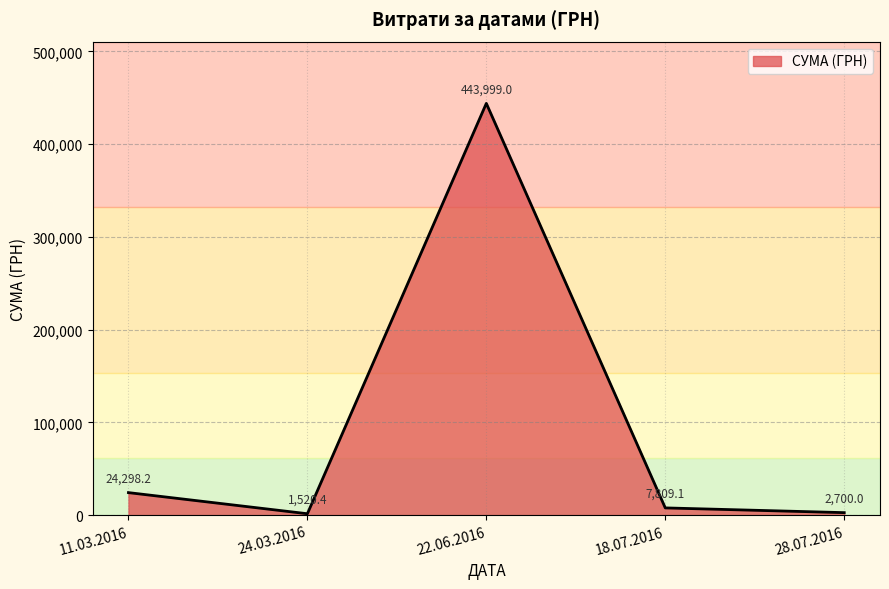

Reading left to right, what are all the values shown in this chart?

24298.2	1520.4	443999.0	7809.1	2700.0